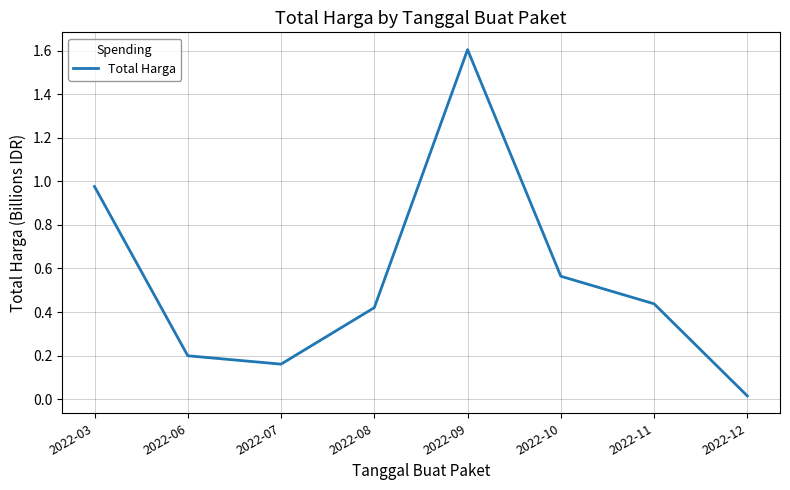

The value at 2022-06 is 0.1. True or false?

False